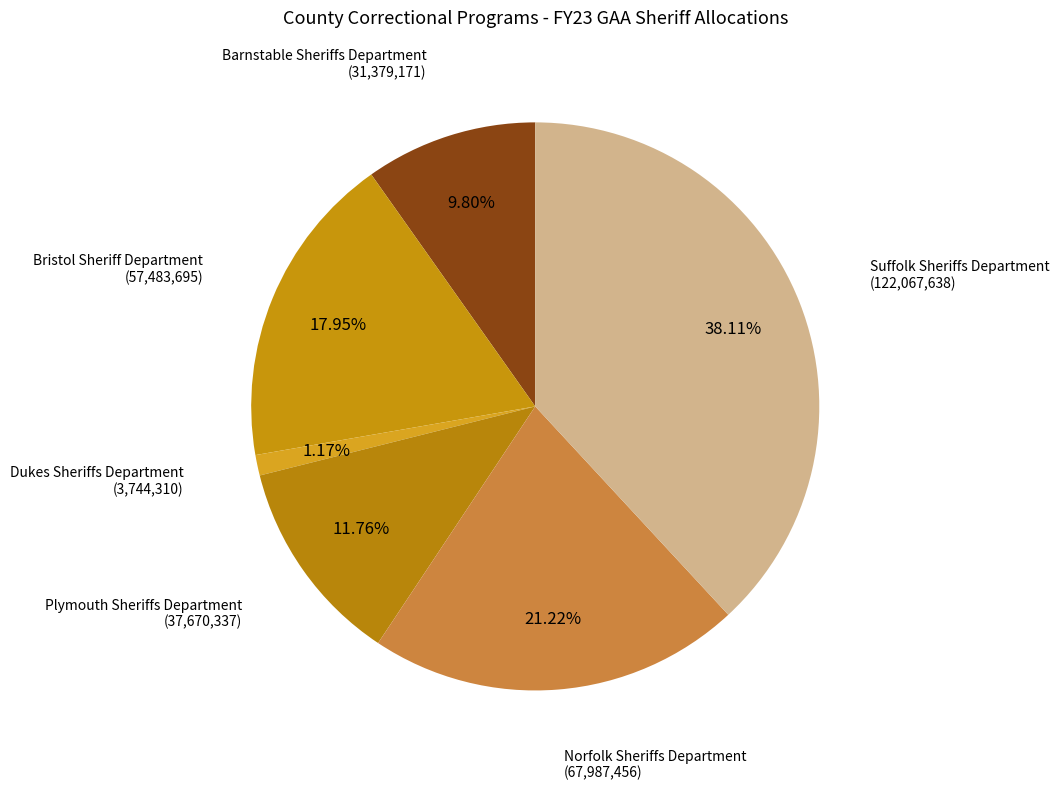

How many slices are in this pie chart?

6